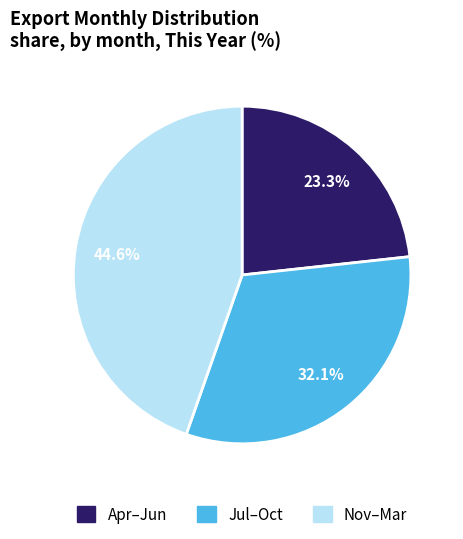

What is the total percentage of Apr–Jun and Jul–Oct?

55.4%